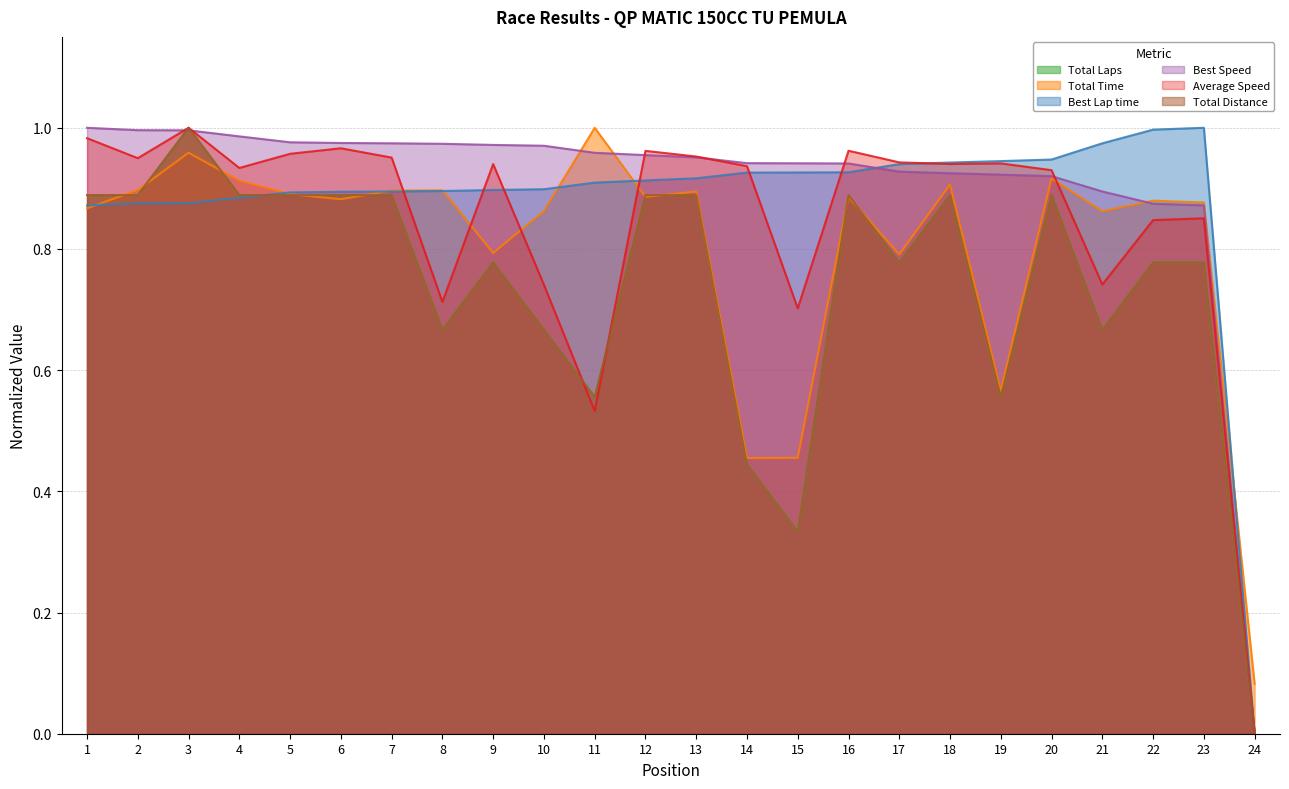

Between 20 and 4, which is larger?

20